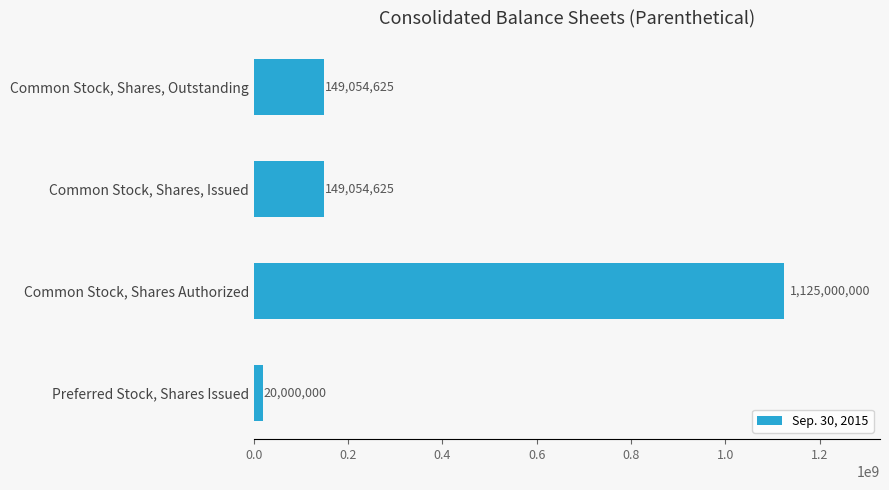

The value at Common Stock, Shares Authorized is 1125000000. True or false?

True